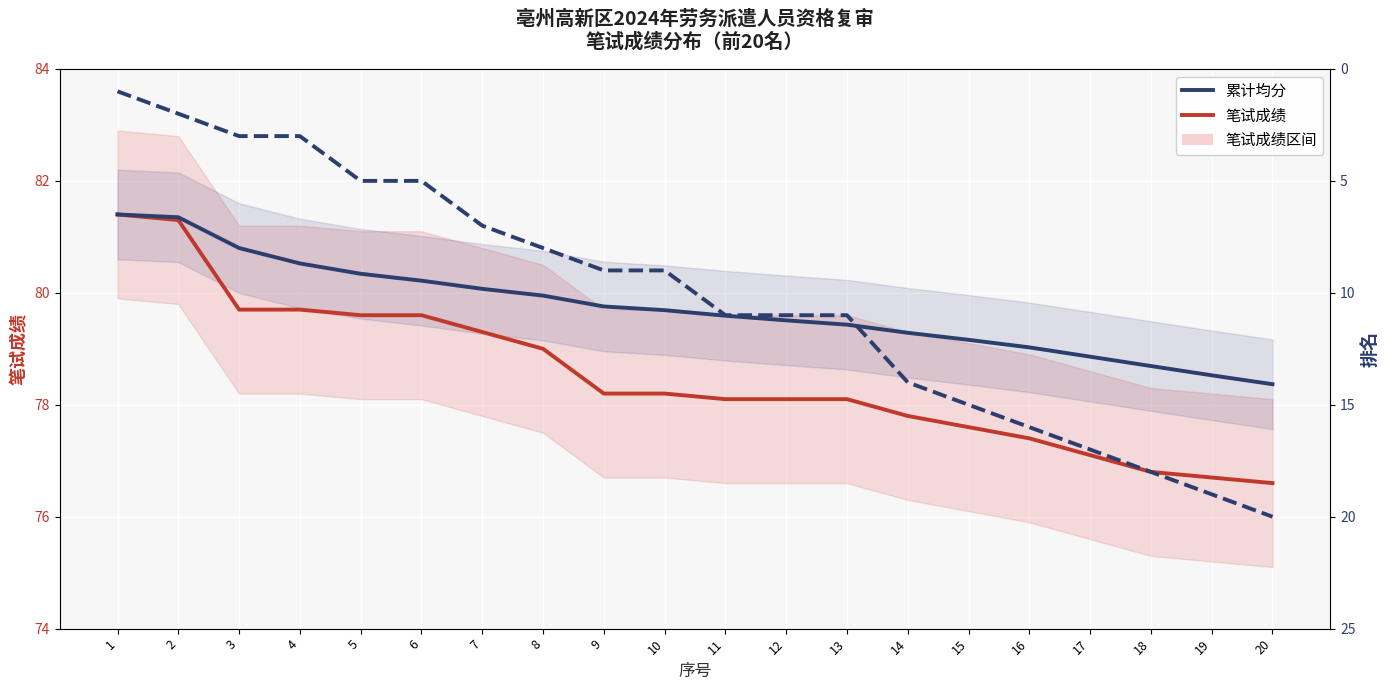

What is the value of the 笔试成绩 point at the 9th from the left?

78.2